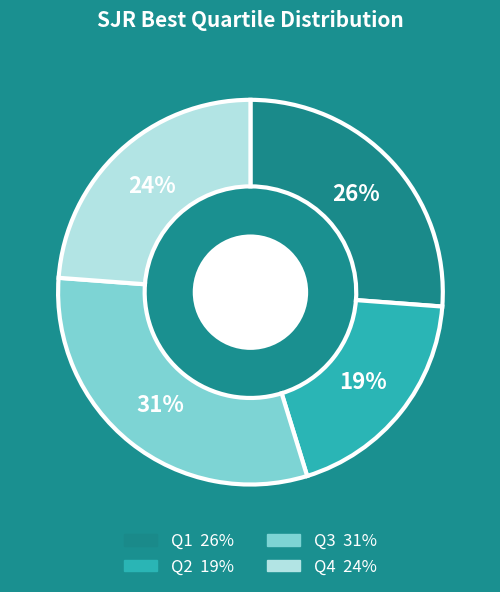

Is Q2 the majority of the pie?

No